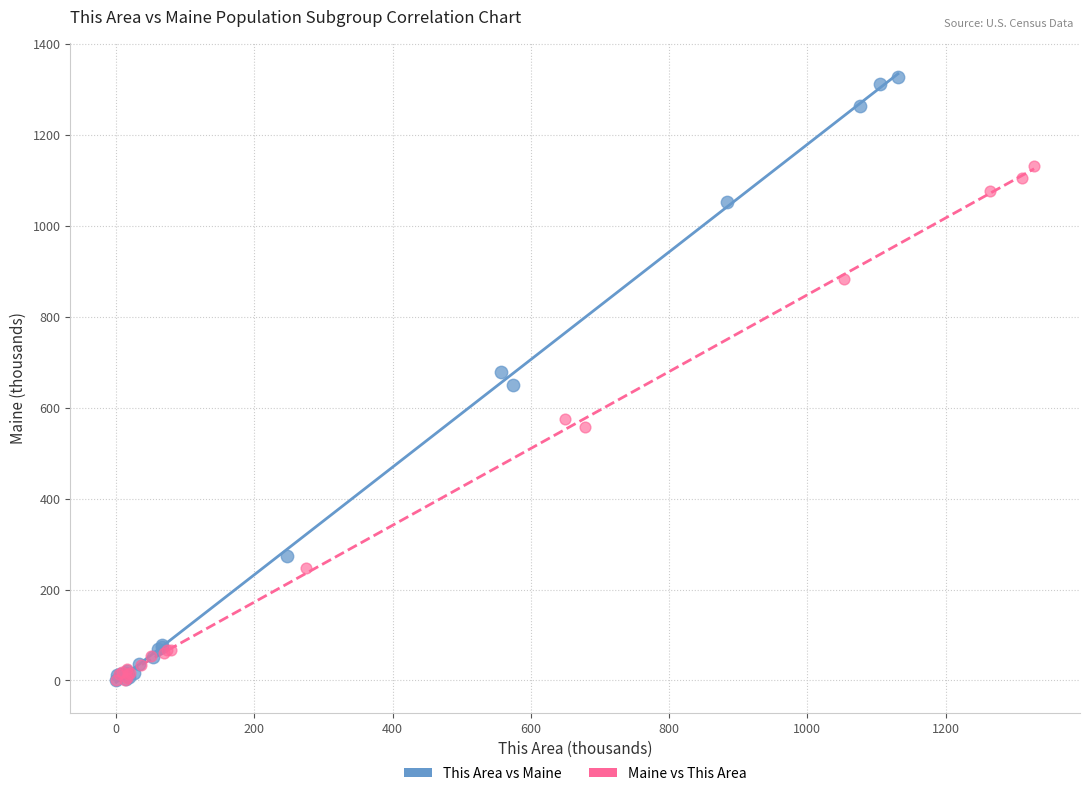

Which series has the widest spread of Y values?

This Area vs Maine